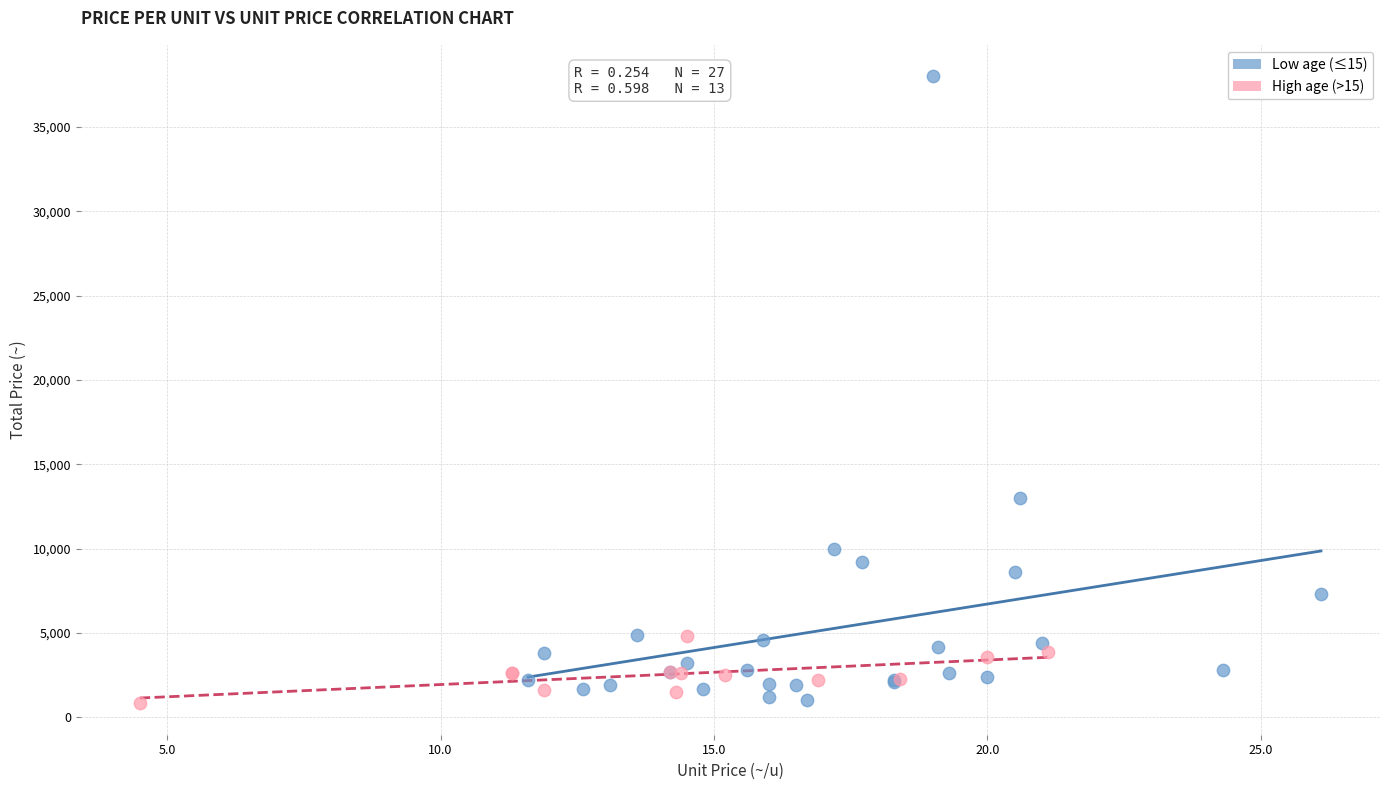

Which series reaches the maximum Y coordinate?

Low age (≤15)